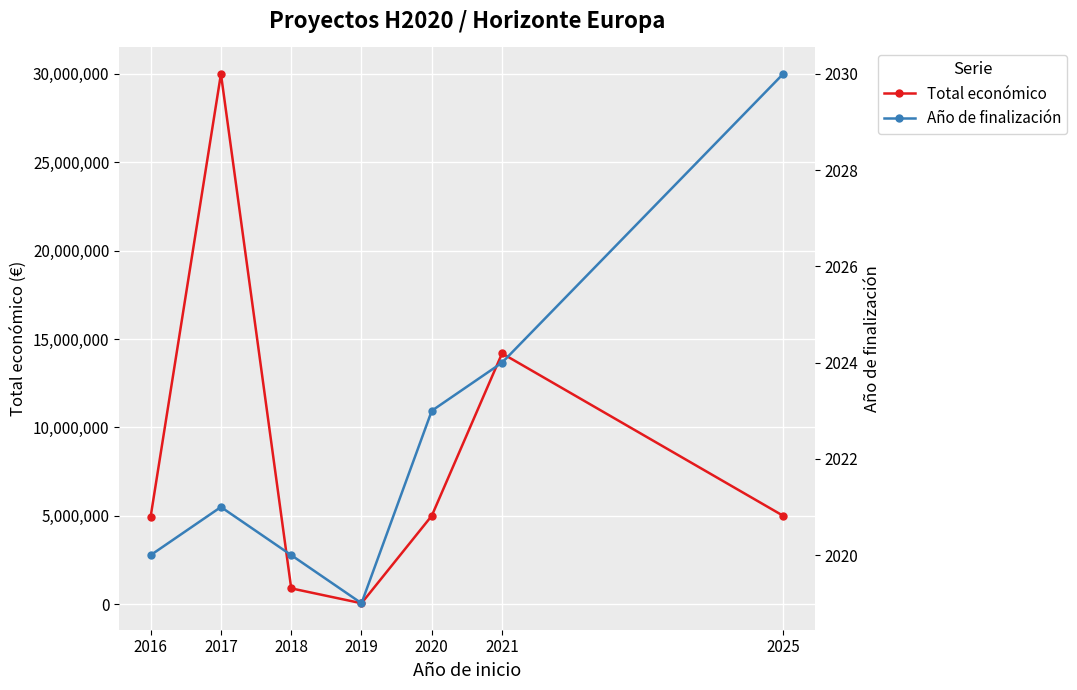

Reading right to left, list all the values displayed in this chart.

Total económico: 4999137	14186402	4999393	50000	892786	29999528	4958172
Año de finalización: 2030	2024	2023	2019	2020	2021	2020